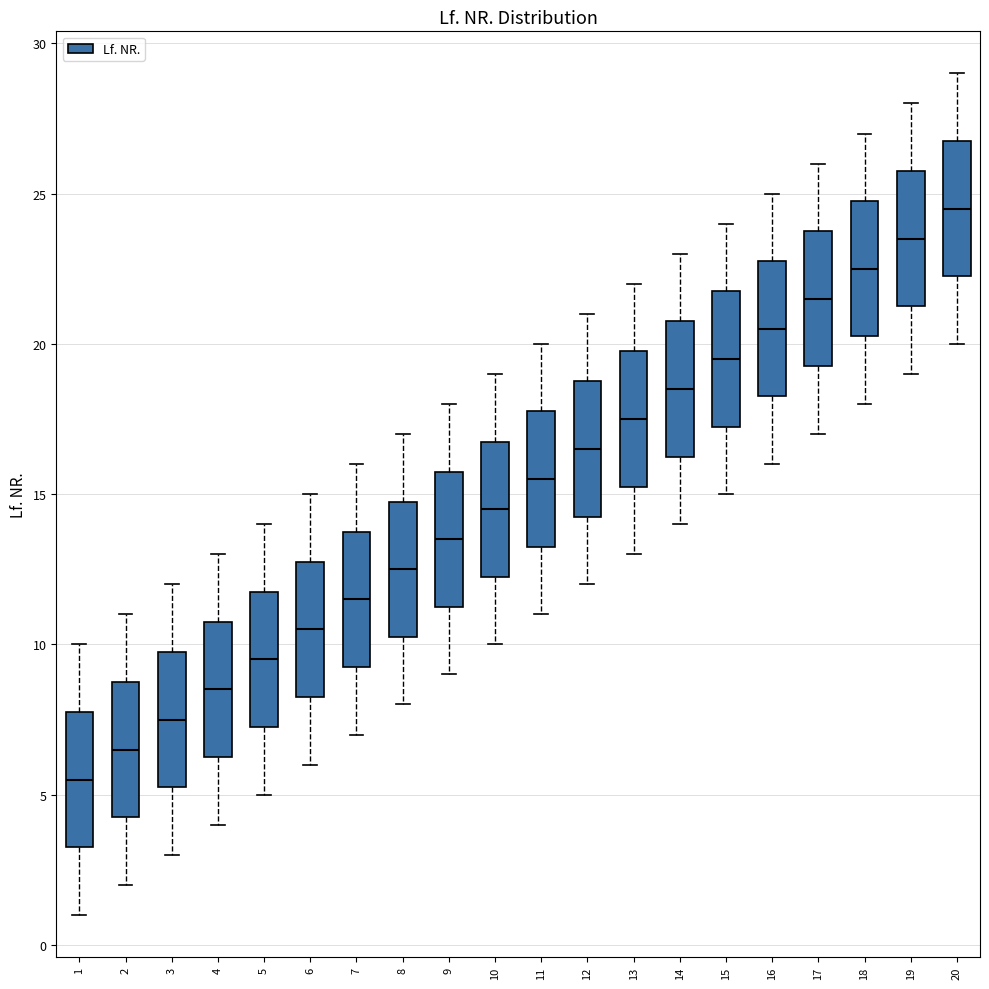

Reading left to right, read every box against the y-axis: the position of its median line, the range the box covers, and the ends of its whiskers. The values are not printed on the chart, so give them approximately, as read against the axis.

1: median 5.5, box 3.5 to 8.0, whiskers 1.0 to 10.0
2: median 6.5, box 4.5 to 9.0, whiskers 2.0 to 11.0
3: median 7.5, box 5.5 to 10.0, whiskers 3.0 to 12.0
4: median 8.5, box 6.5 to 11.0, whiskers 4.0 to 13.0
5: median 9.5, box 7.5 to 12.0, whiskers 5.0 to 14.0
6: median 10.5, box 8.5 to 13.0, whiskers 6.0 to 15.0
7: median 11.5, box 9.5 to 14.0, whiskers 7.0 to 16.0
8: median 12.5, box 10.5 to 15.0, whiskers 8.0 to 17.0
9: median 13.5, box 11.5 to 16.0, whiskers 9.0 to 18.0
10: median 14.5, box 12.5 to 17.0, whiskers 10.0 to 19.0
11: median 15.5, box 13.5 to 18.0, whiskers 11.0 to 20.0
12: median 16.5, box 14.5 to 19.0, whiskers 12.0 to 21.0
13: median 17.5, box 15.5 to 20.0, whiskers 13.0 to 22.0
14: median 18.5, box 16.5 to 21.0, whiskers 14.0 to 23.0
15: median 19.5, box 17.5 to 22.0, whiskers 15.0 to 24.0
16: median 20.5, box 18.5 to 23.0, whiskers 16.0 to 25.0
17: median 21.5, box 19.5 to 24.0, whiskers 17.0 to 26.0
18: median 22.5, box 20.5 to 25.0, whiskers 18.0 to 27.0
19: median 23.5, box 21.5 to 26.0, whiskers 19.0 to 28.0
20: median 24.5, box 22.5 to 27.0, whiskers 20.0 to 29.0